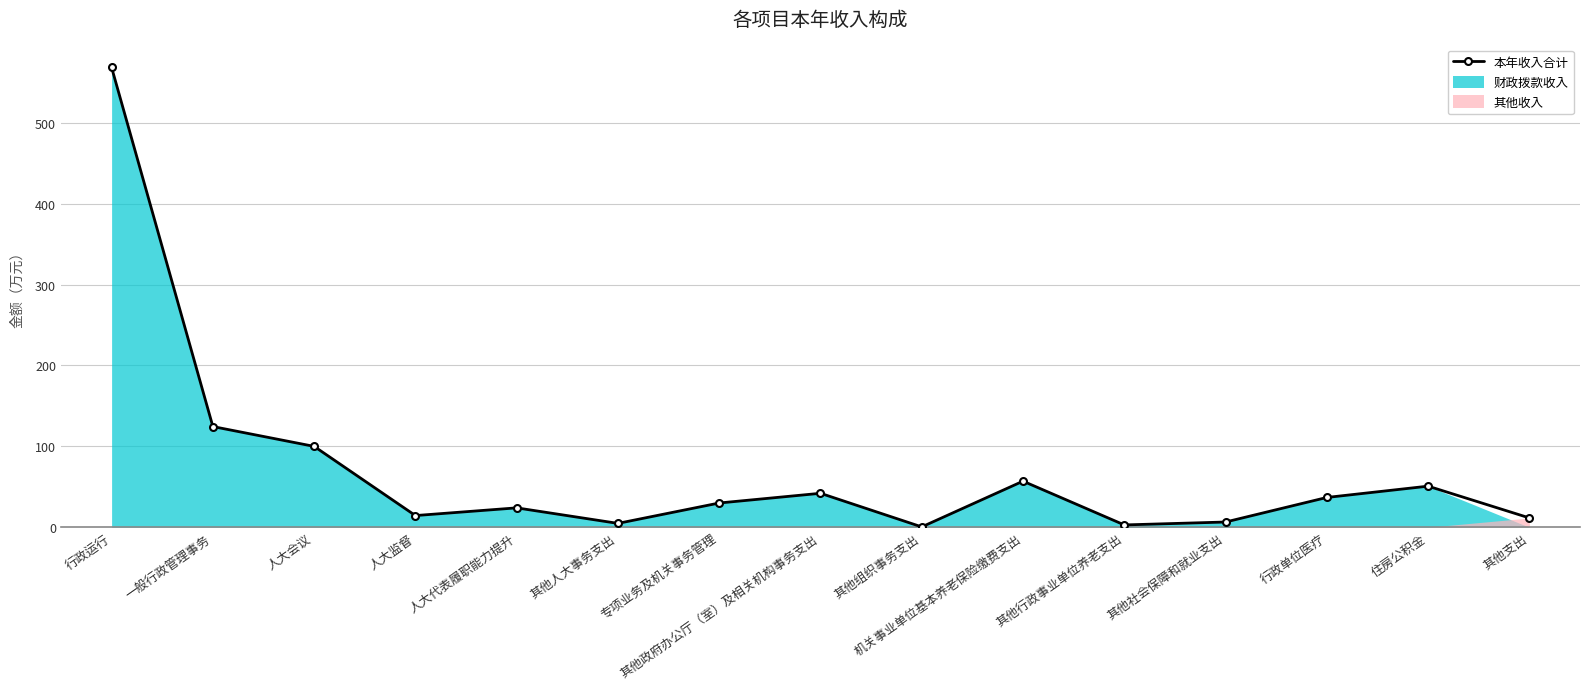

What position from the right is 机关事业单位基本养老保险缴费支出?

6